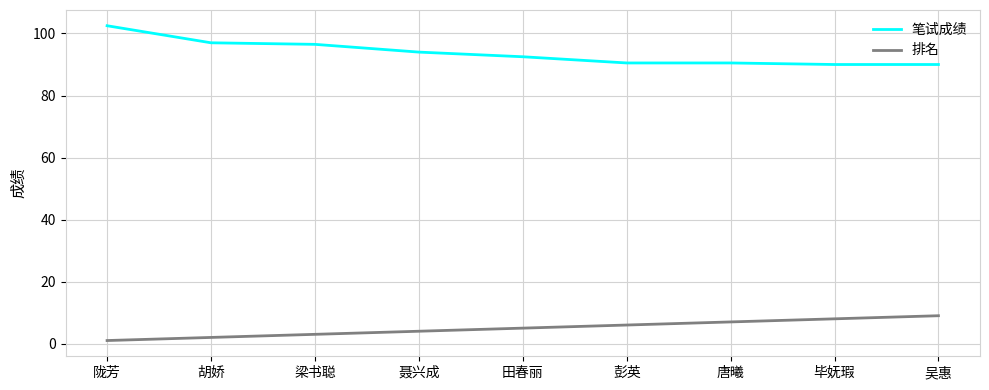

What is the average value of the 排名 series?

5.0